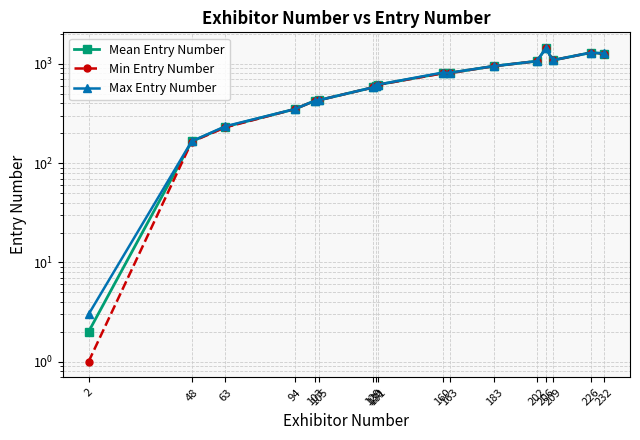

How many categories are shown in the chart?

17